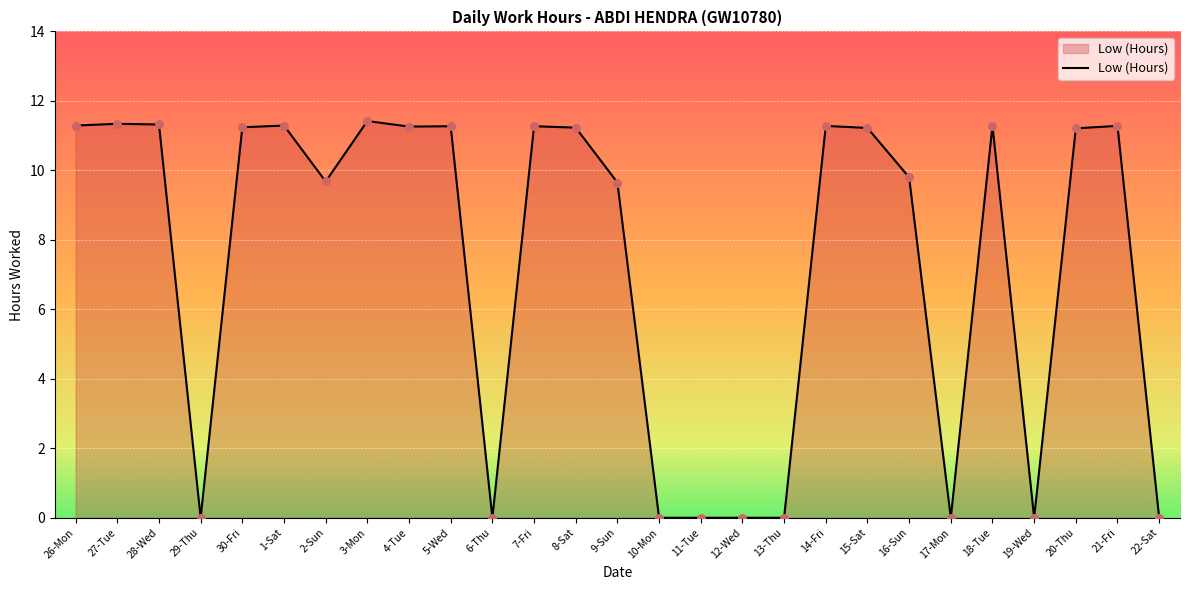

What is the change in value from 2-Sun to 15-Sat?

+1.5